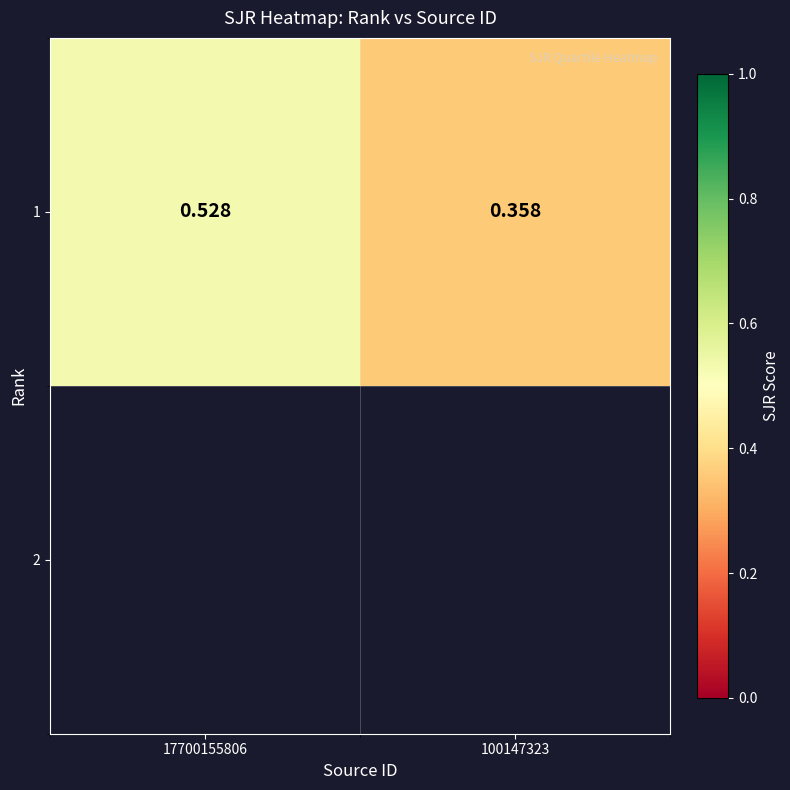

What is the approximate value at 100147323?

0.4